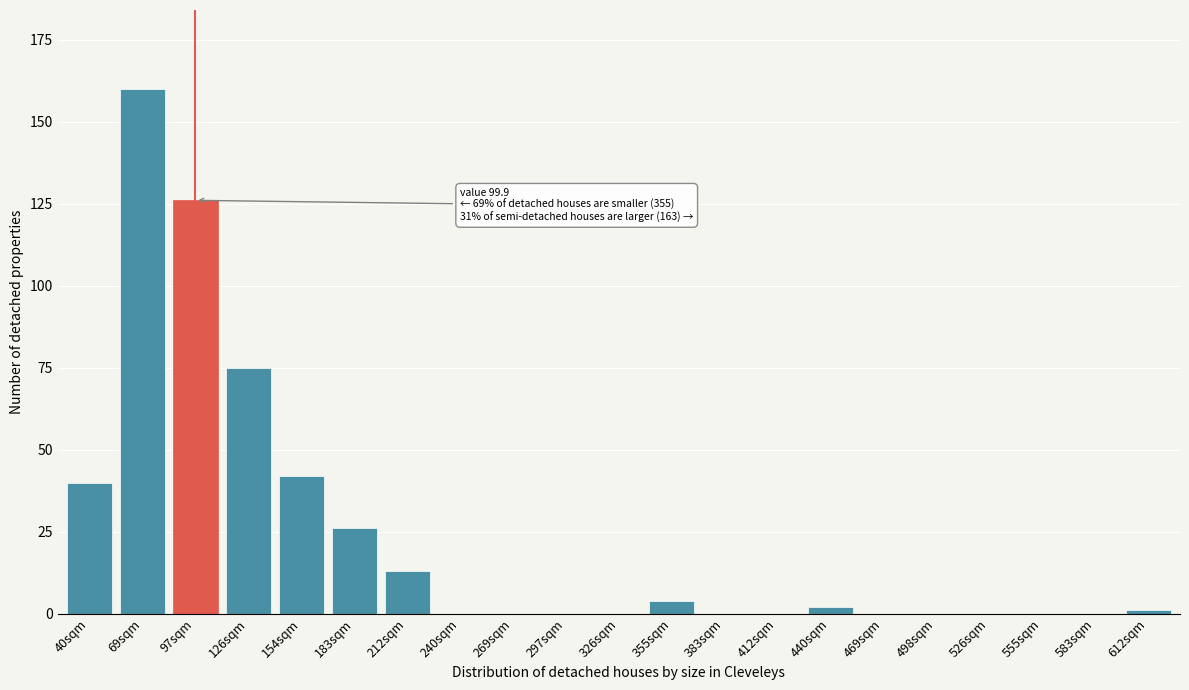

Reading left to right, transcribe all the data shown in this chart.

40sqm=40	69sqm=160	97sqm=126	126sqm=75	154sqm=42	183sqm=26	212sqm=13	240sqm=0	269sqm=0	297sqm=0	326sqm=0	355sqm=4	383sqm=0	412sqm=0	440sqm=2	469sqm=0	498sqm=0	526sqm=0	555sqm=0	583sqm=0	612sqm=1